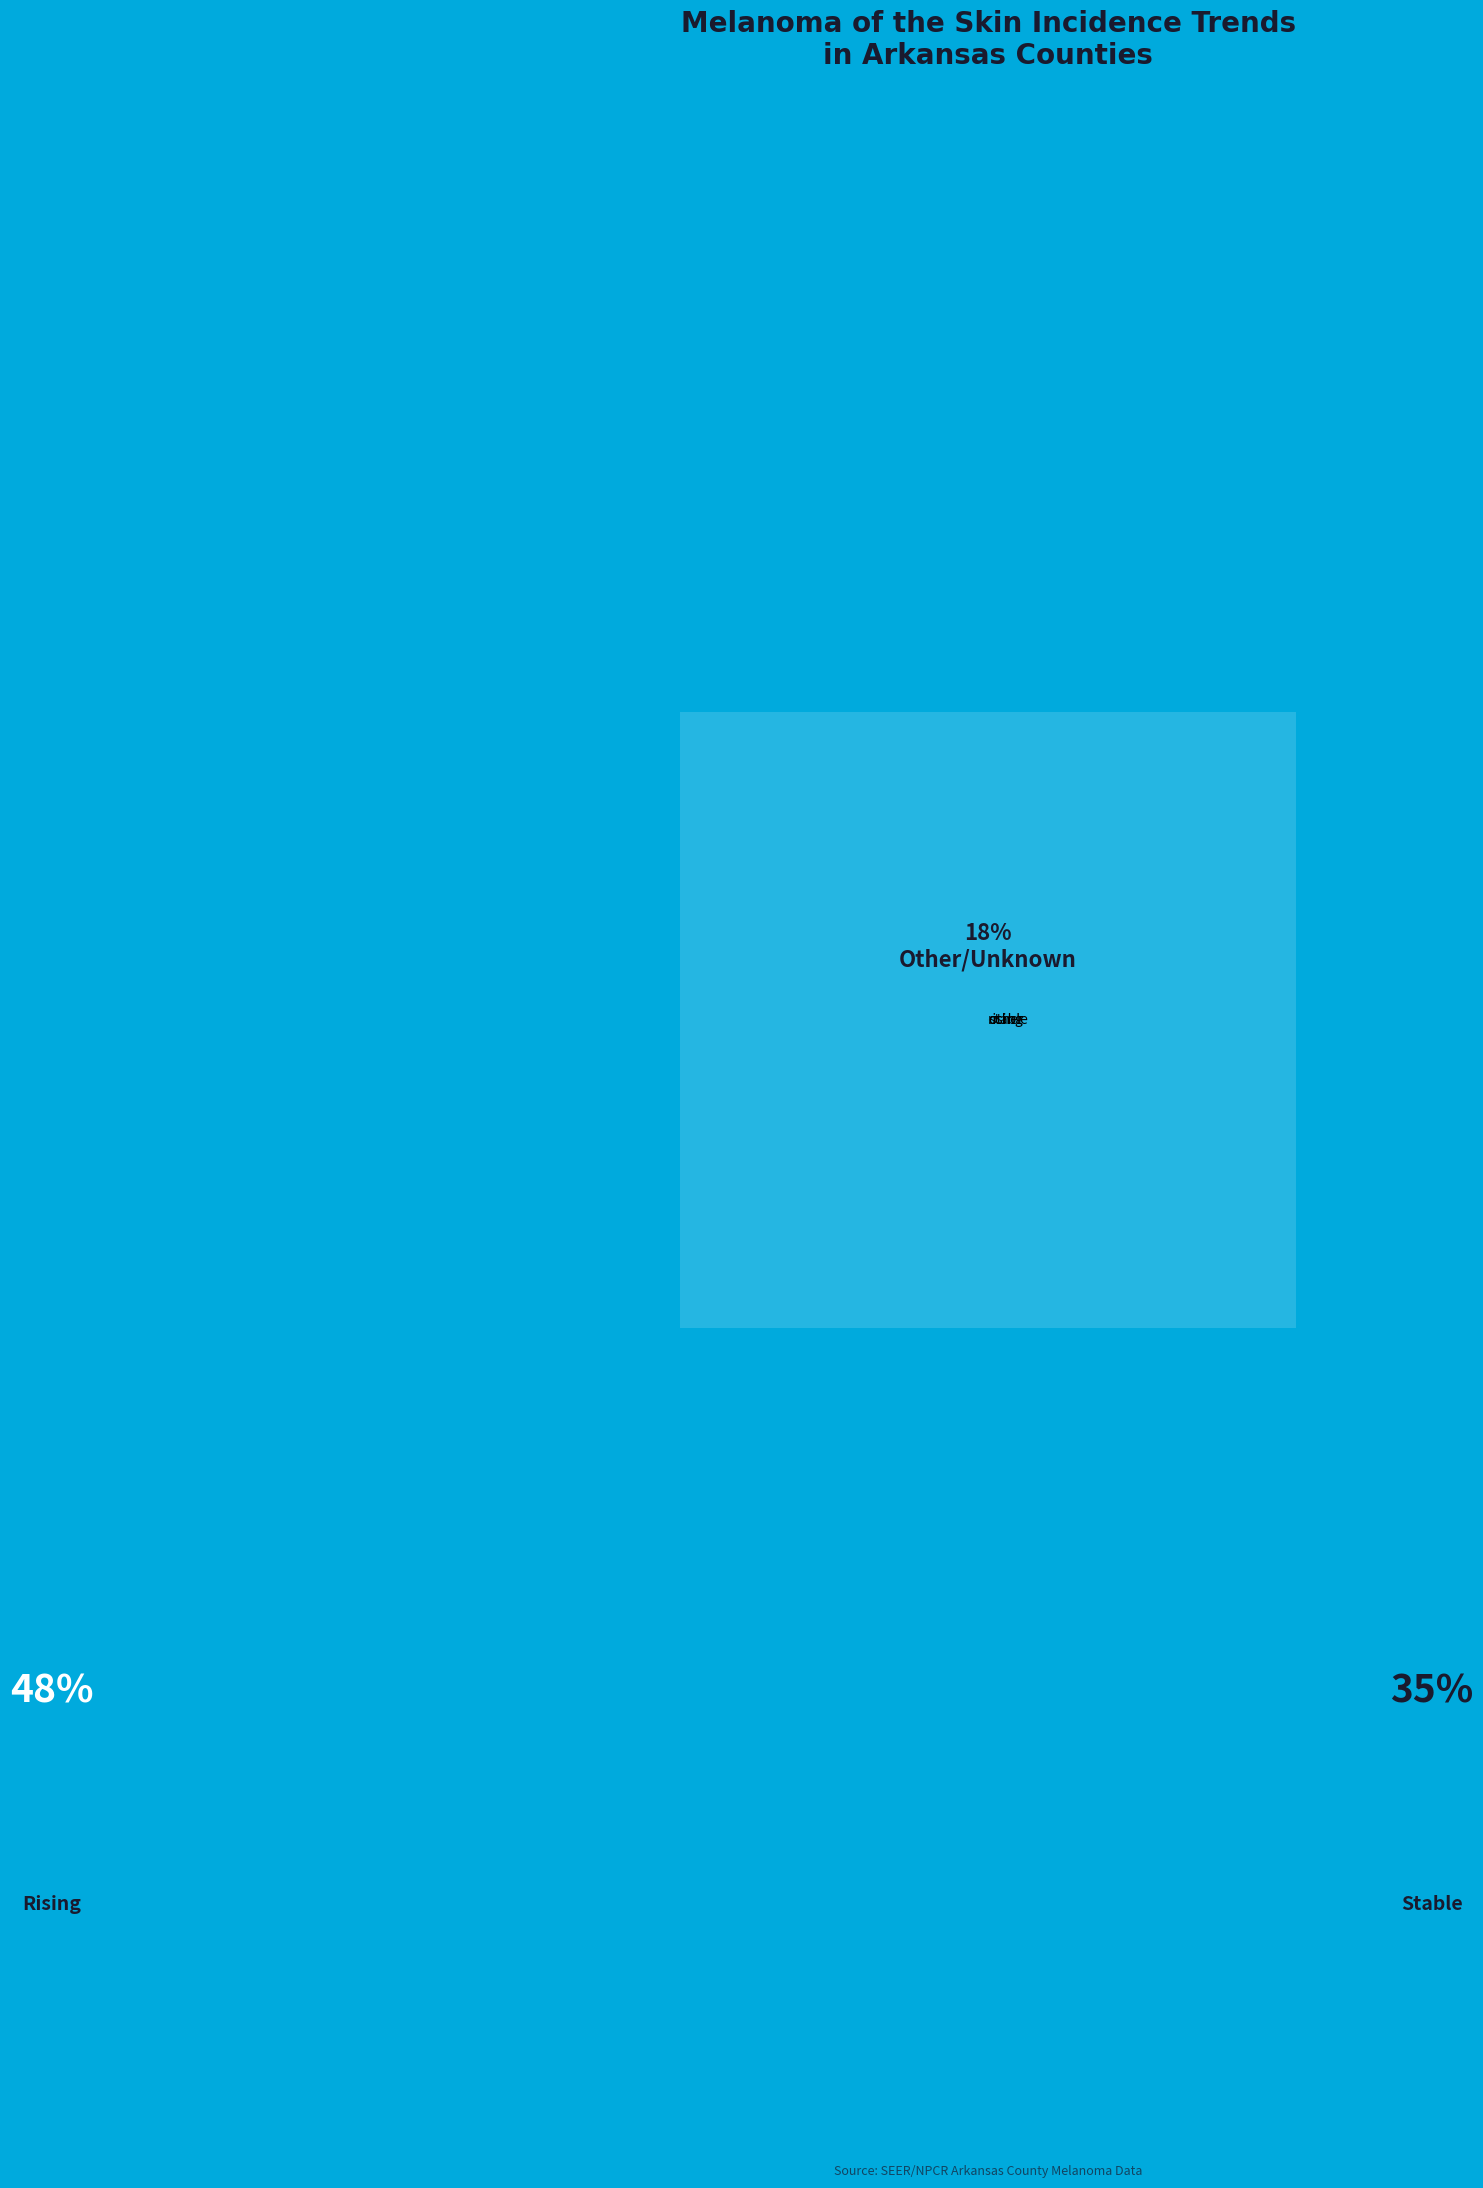

Which slice is the smallest?

other